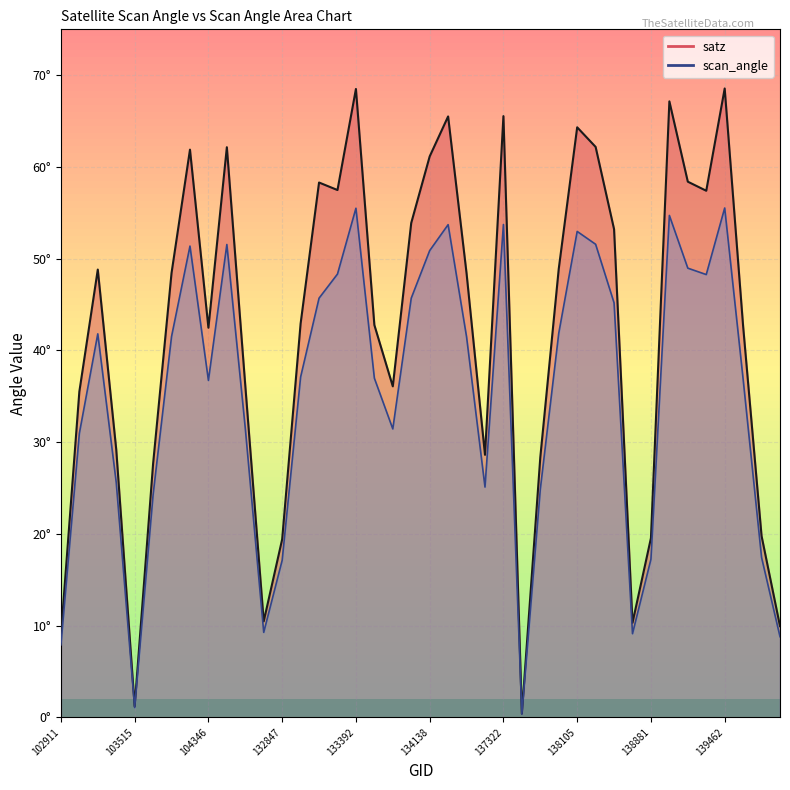

Which series has the largest total across all categories?

satz_line